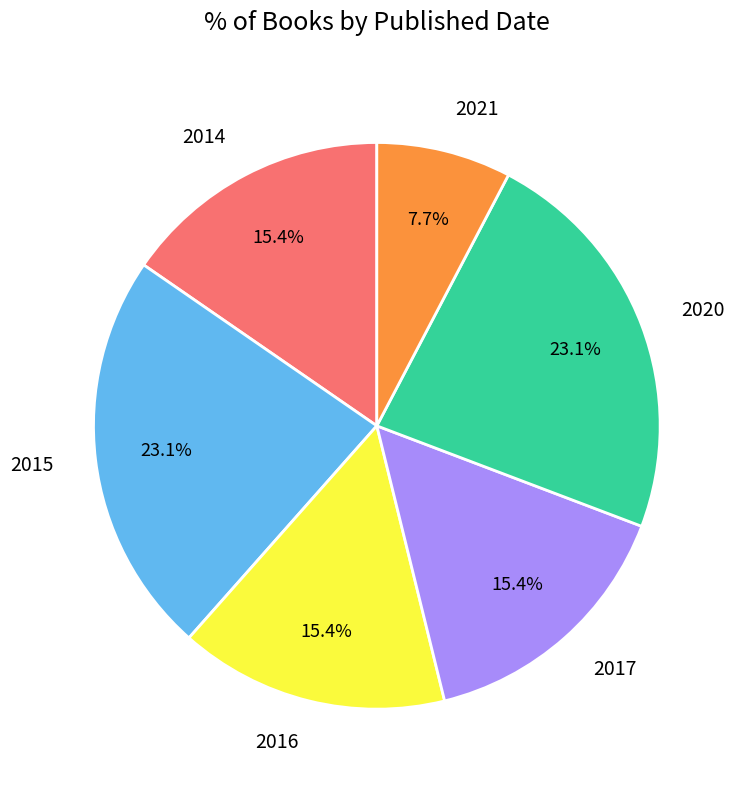

Count the number of slices in the pie.

6